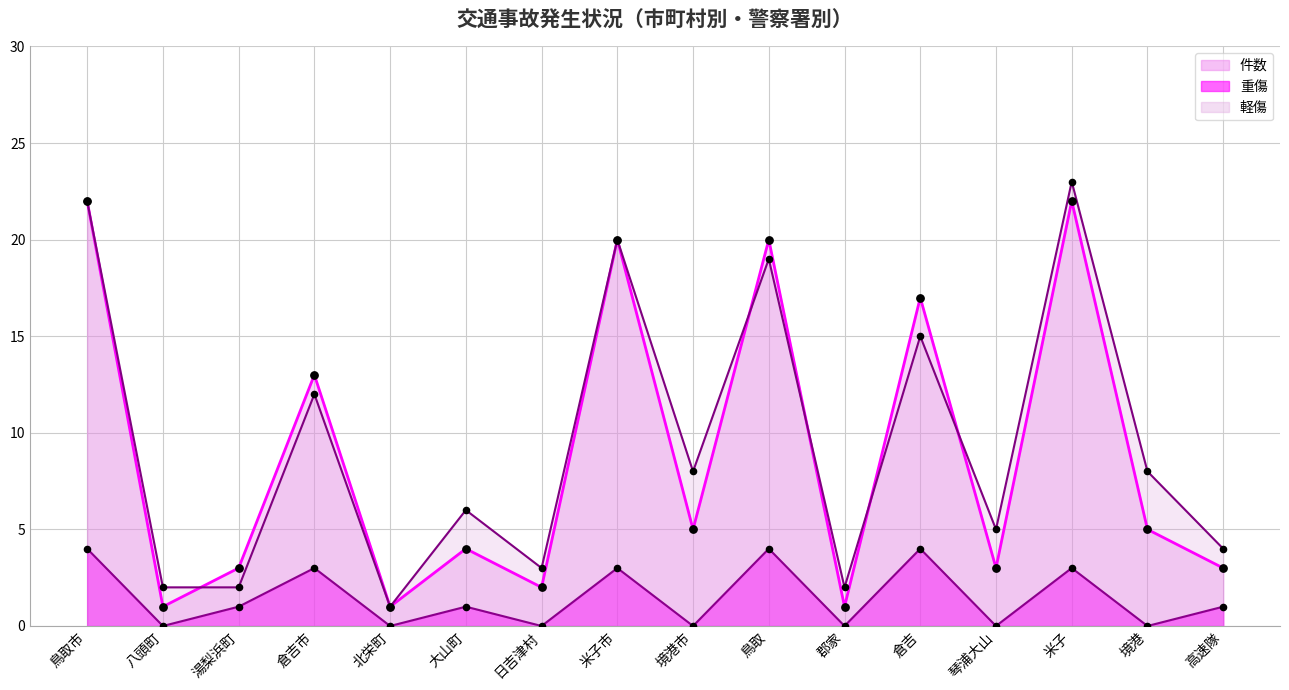

Which series contains the highest Y value?

軽傷